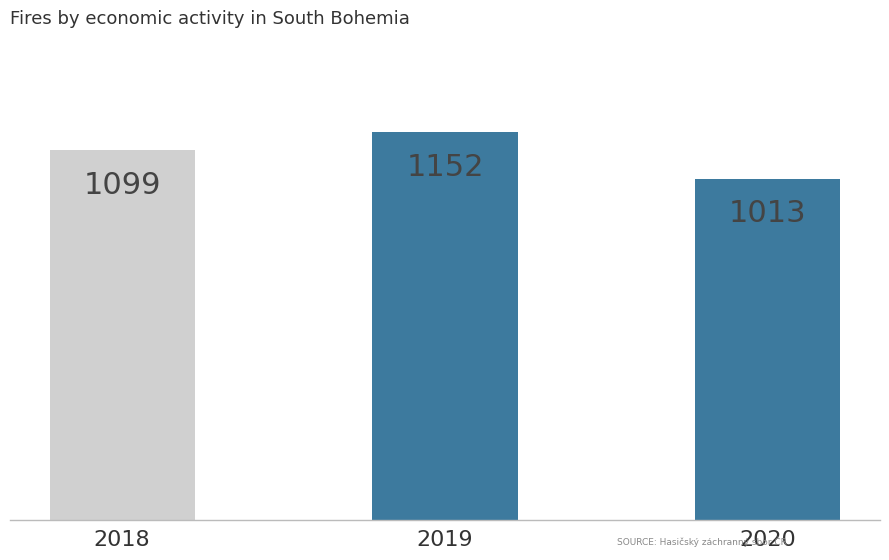

What value does the data have at 2020?

1013